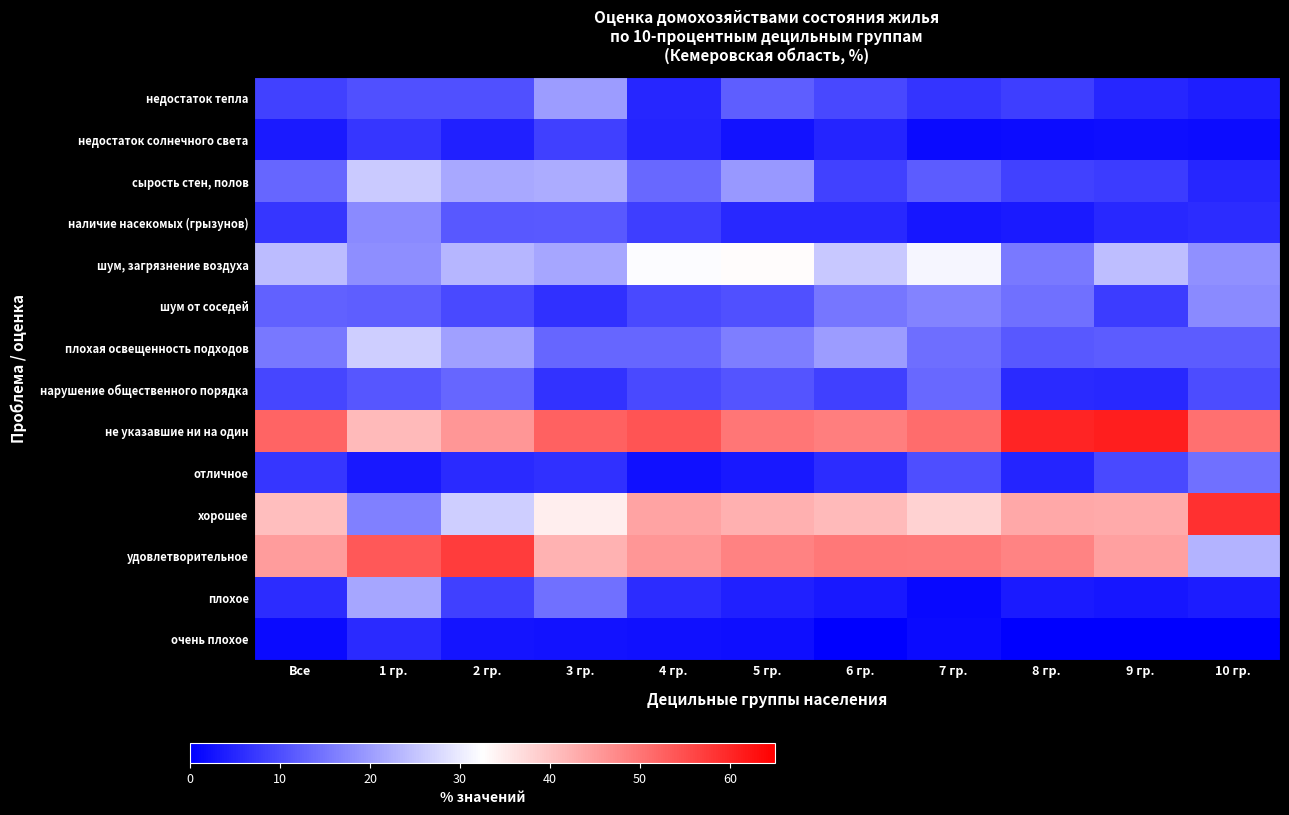

At how many categories does at least one series exceed 34?

11